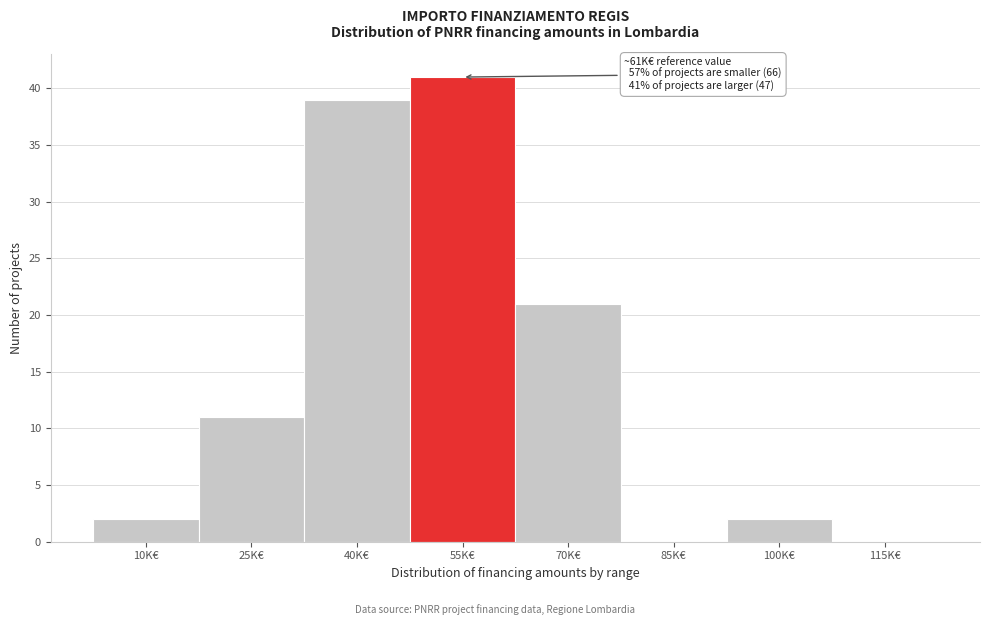

Reading left to right, transcribe all the data shown in this chart.

10K€=2	25K€=11	40K€=39	55K€=41	70K€=21	85K€=0	100K€=2	115K€=0